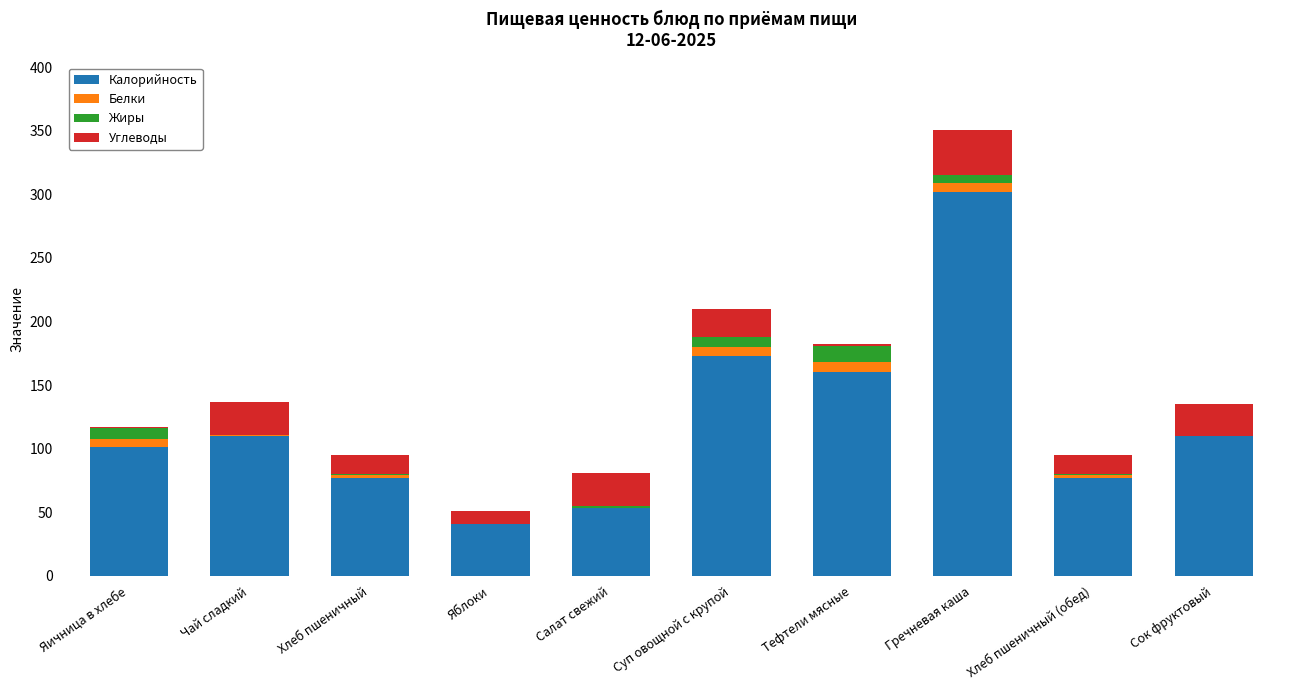

The value of Калорийность at Гречневая каша is 432. True or false?

False